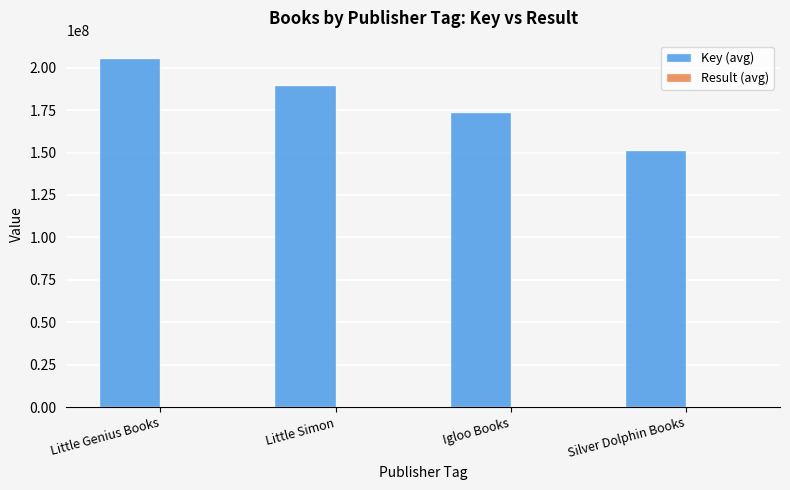

Which series changed the most between Little Simon and Silver Dolphin Books?

Key (avg)